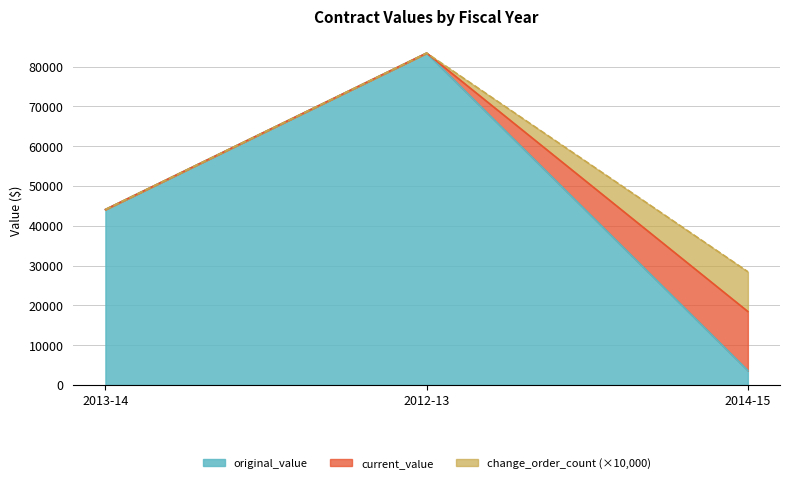

What is the sum of the original_value values at 2013-14 and 2012-13?

127525